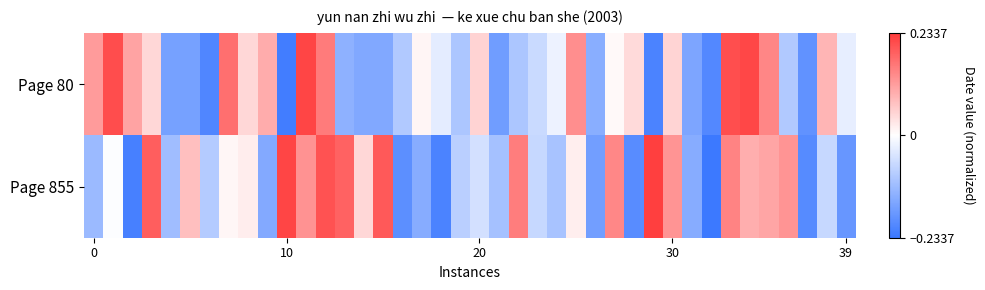

Which series has the widest spread of values?

Page 855